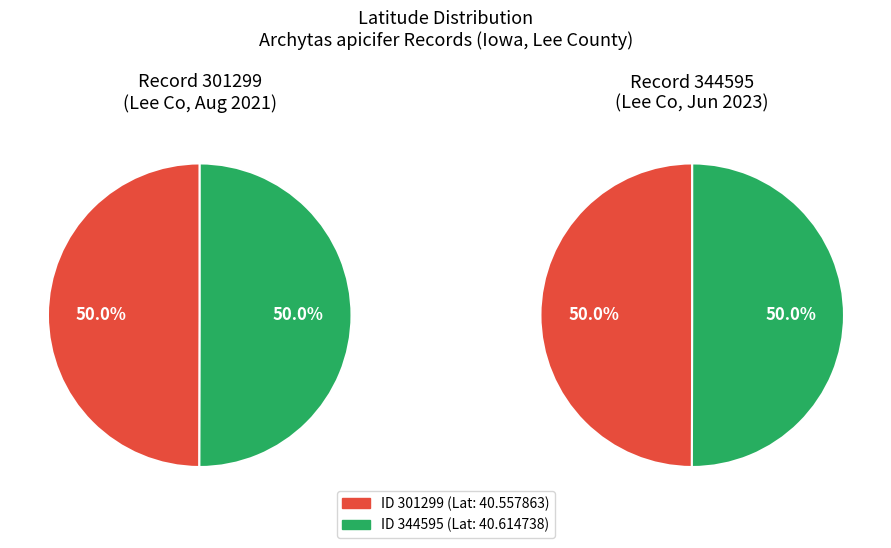

How many slices are in this pie chart?

2